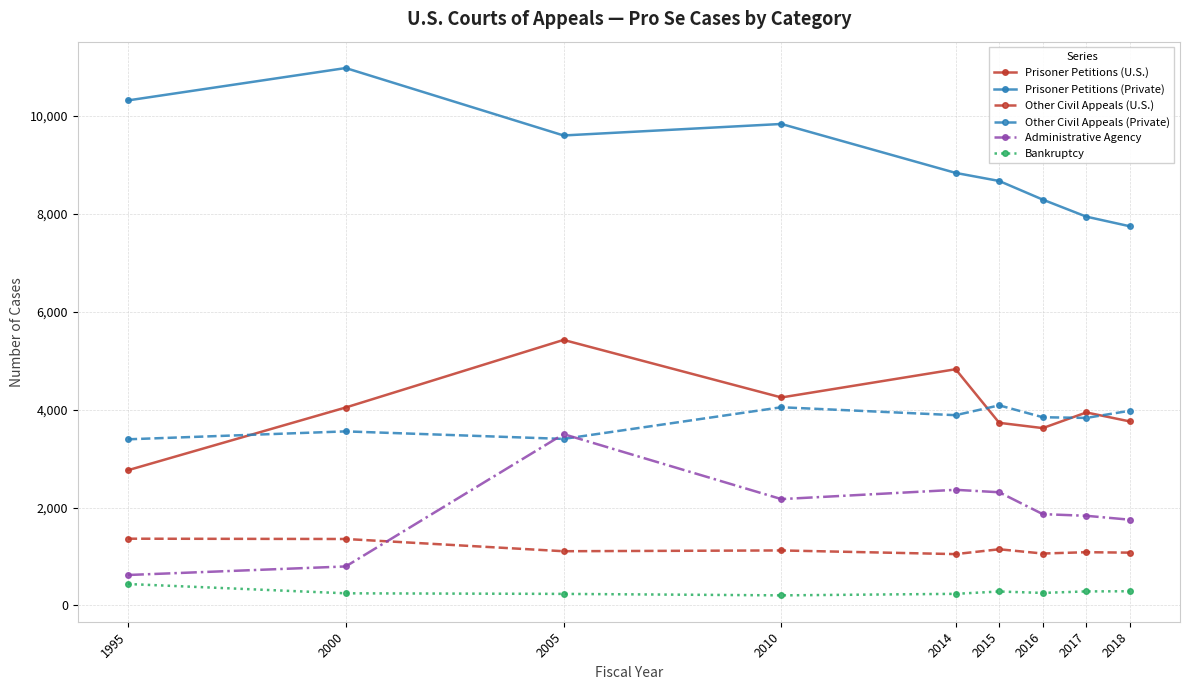

How many values in the Other Civil Appeals (Private) series are below 3846?

4